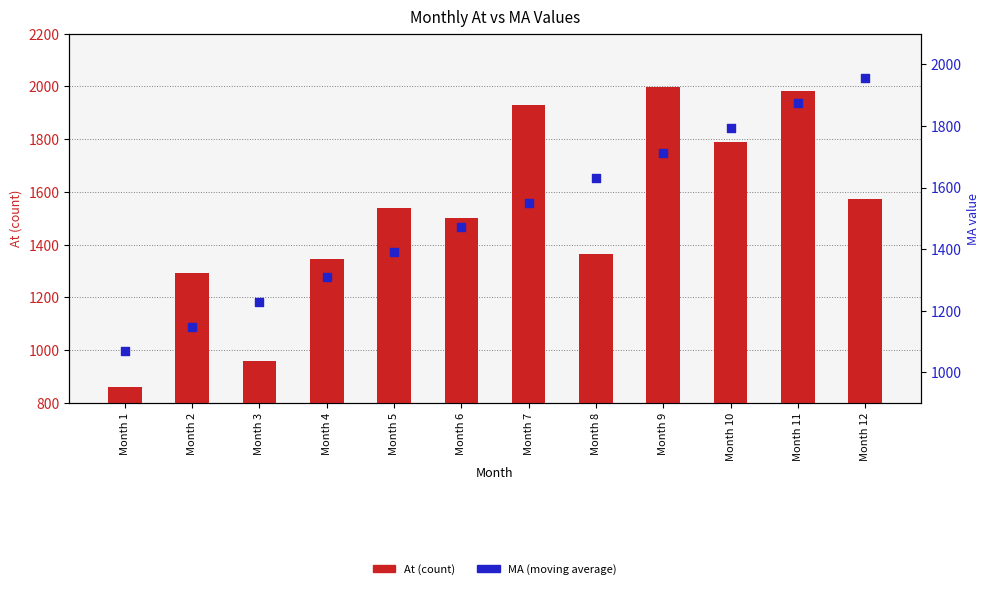

Which series reaches the maximum Y coordinate?

At